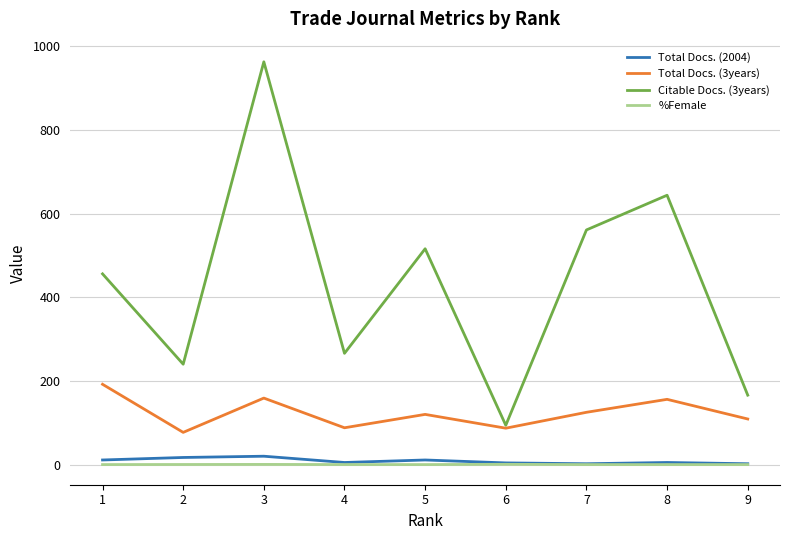

At which category is the sum across all series the highest?

3